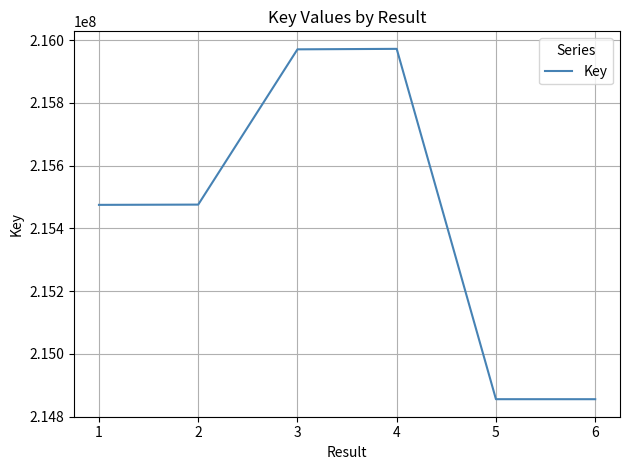

Is it true that the value at 4 is 144436087?

False